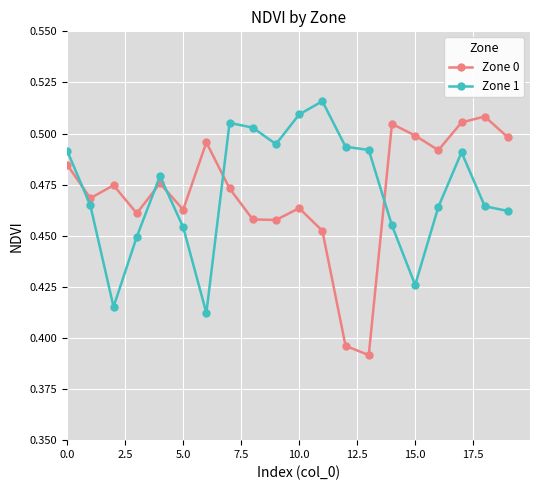

True or false: Zone 0 and Zone 1 intersect in this chart.

True